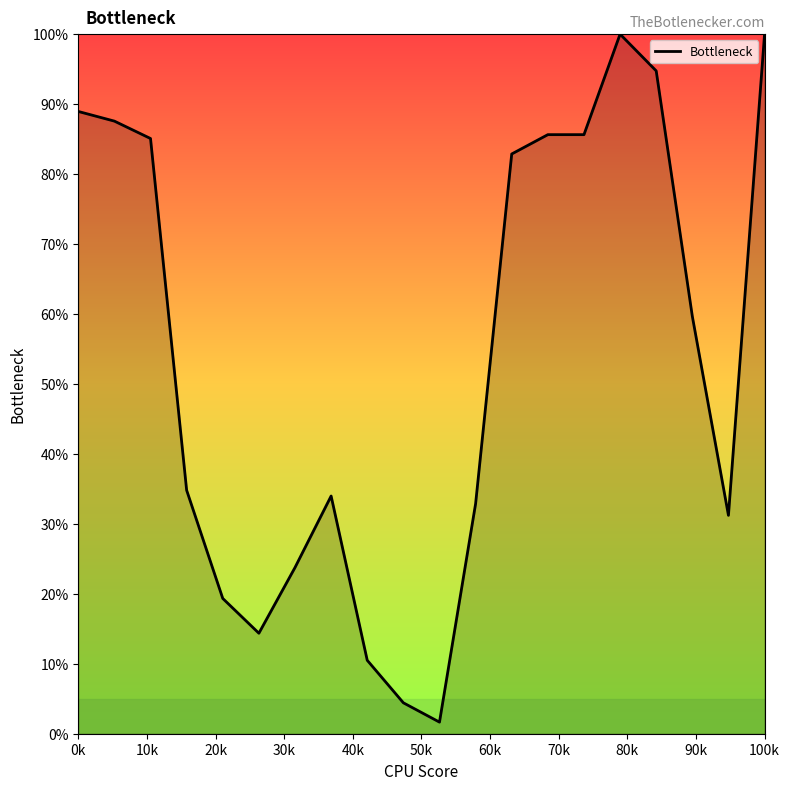

What is the greatest value displayed?

100.0